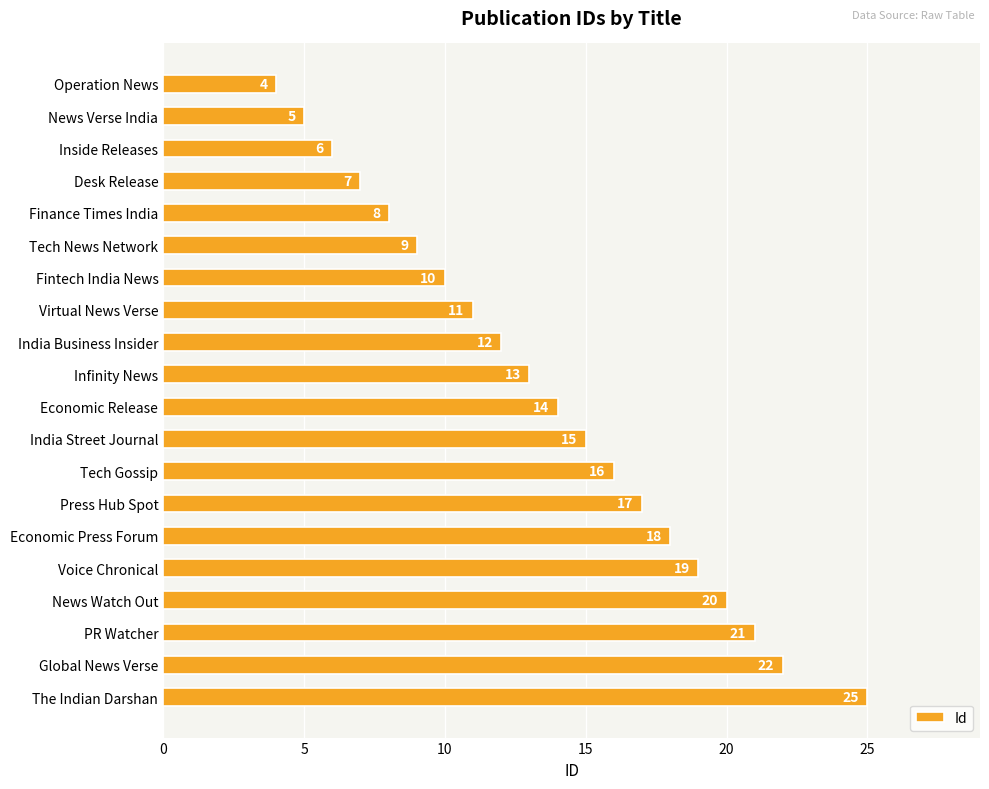

What is the average value?

14